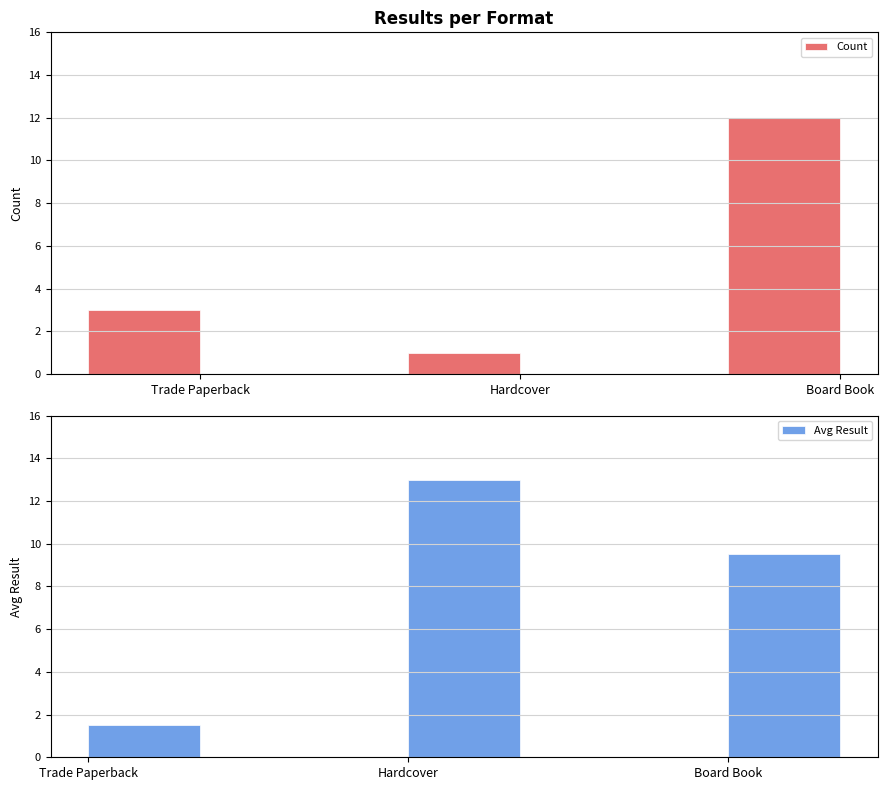

Which series has the largest total across all categories?

Avg Result